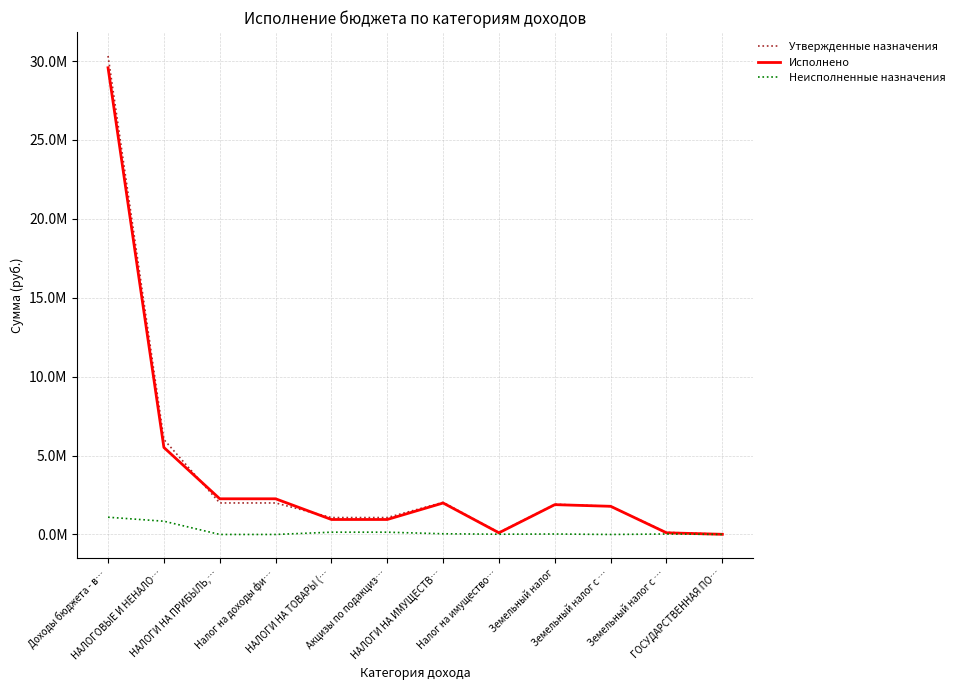

The Неисполненные назначения series shows 11061.4 at Земельный налог. True or false?

False